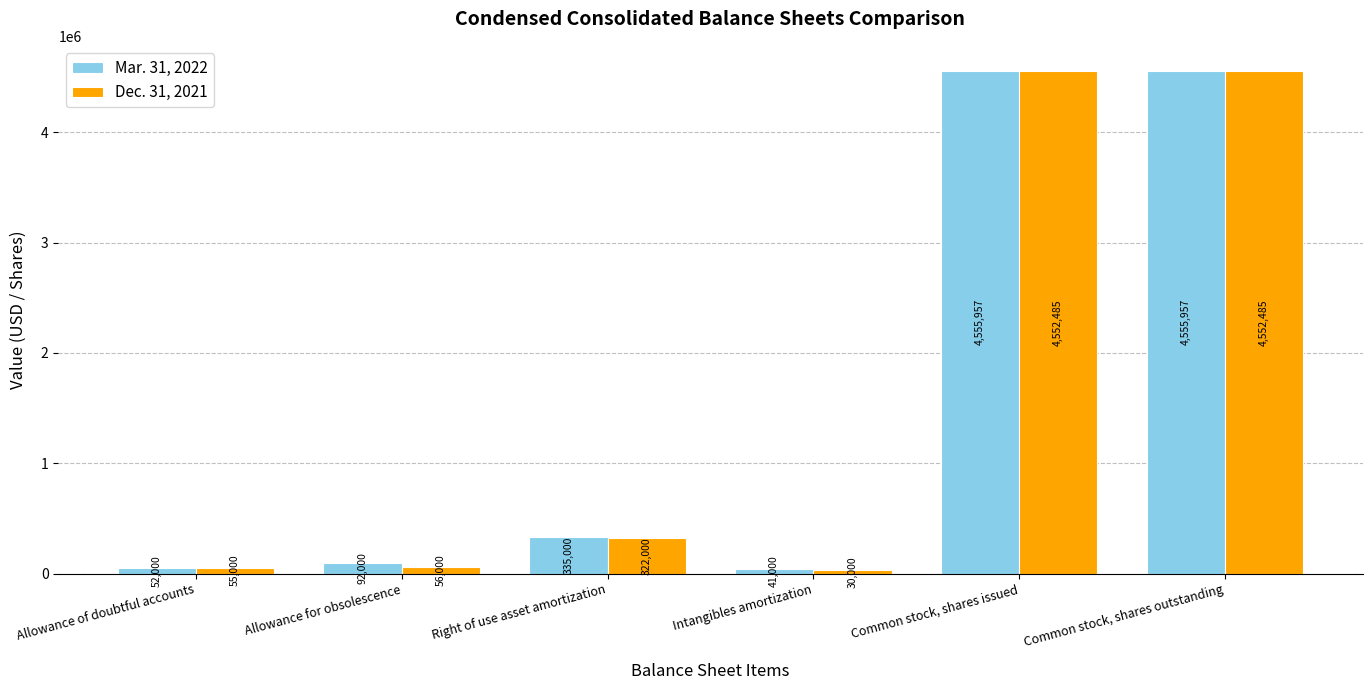

Are the bars grouped side by side (vs. stacked)?

Yes